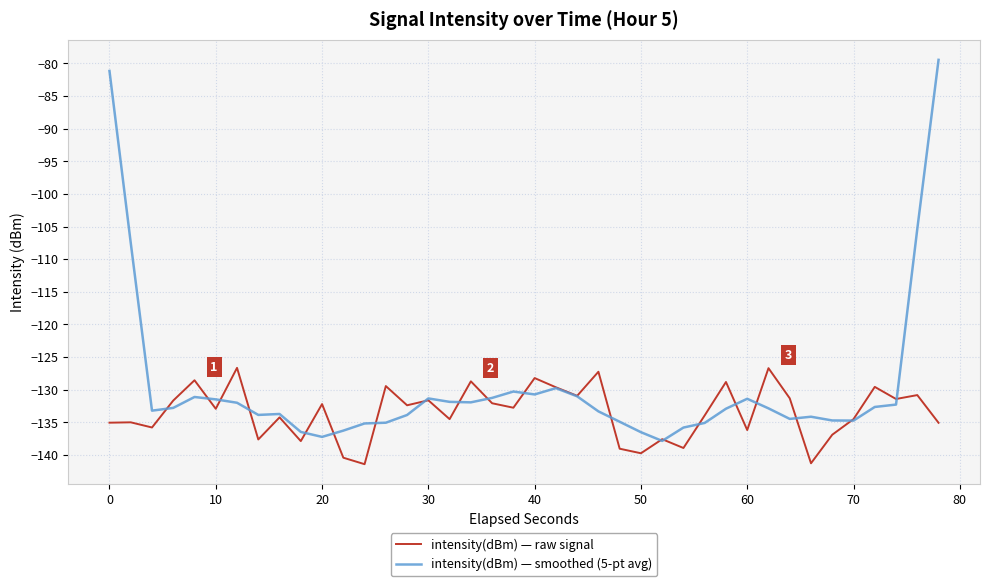

Which series has the widest spread of values?

intensity(dBm) — smoothed (5-pt avg)